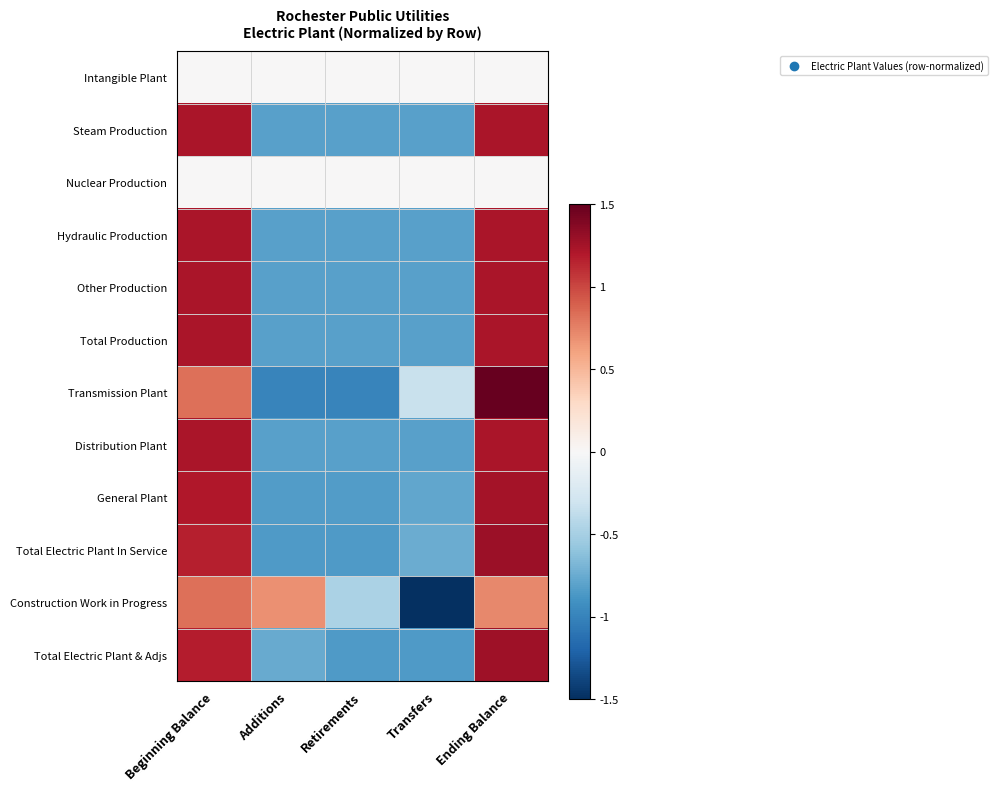

At how many categories does at least one series exceed 0?

3